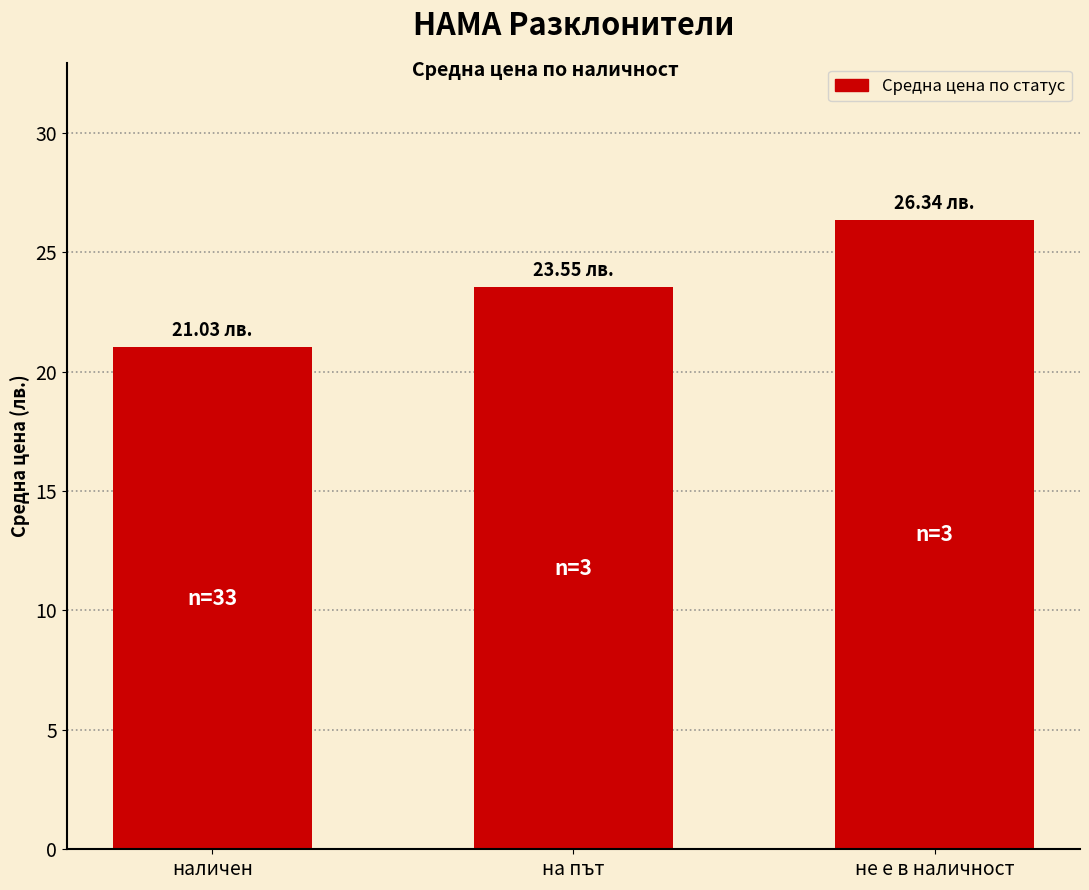

How many bars are there in total?

3